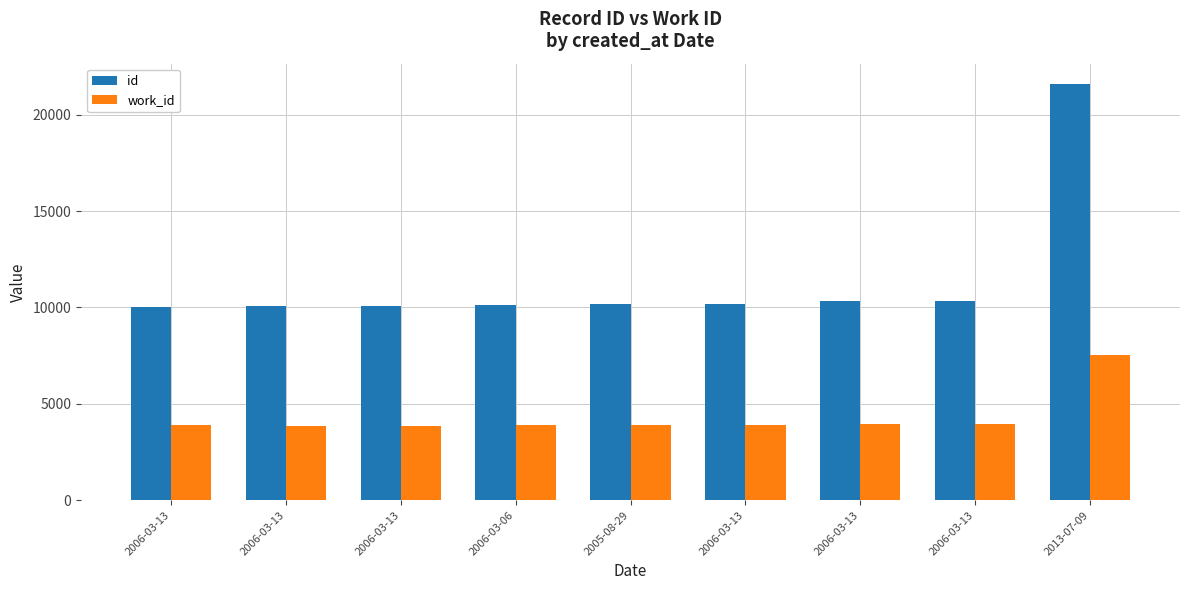

What is the label of the 3rd bar from the left?

2006-03-13